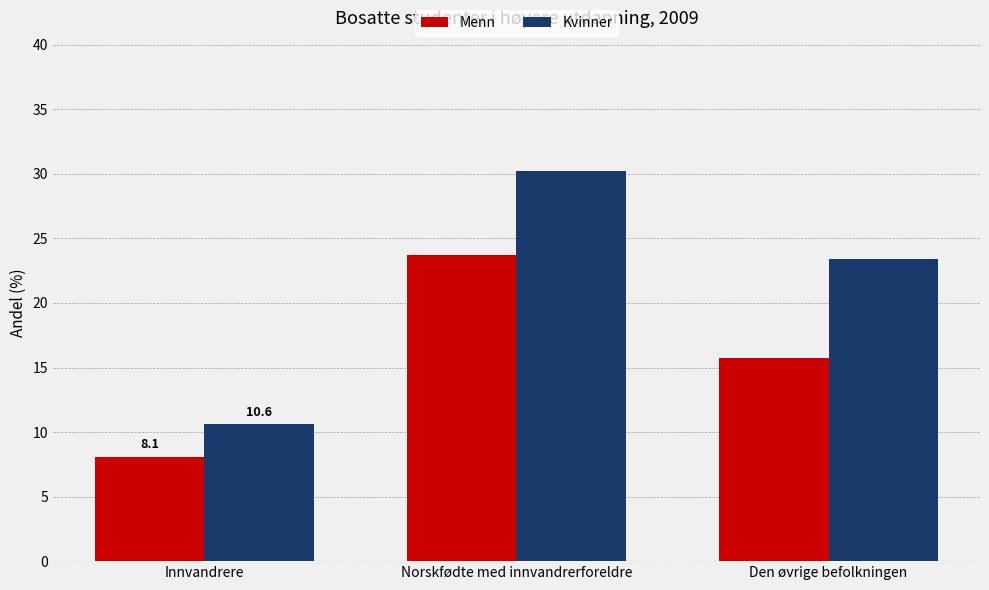

Which series has the largest total across all categories?

Kvinner